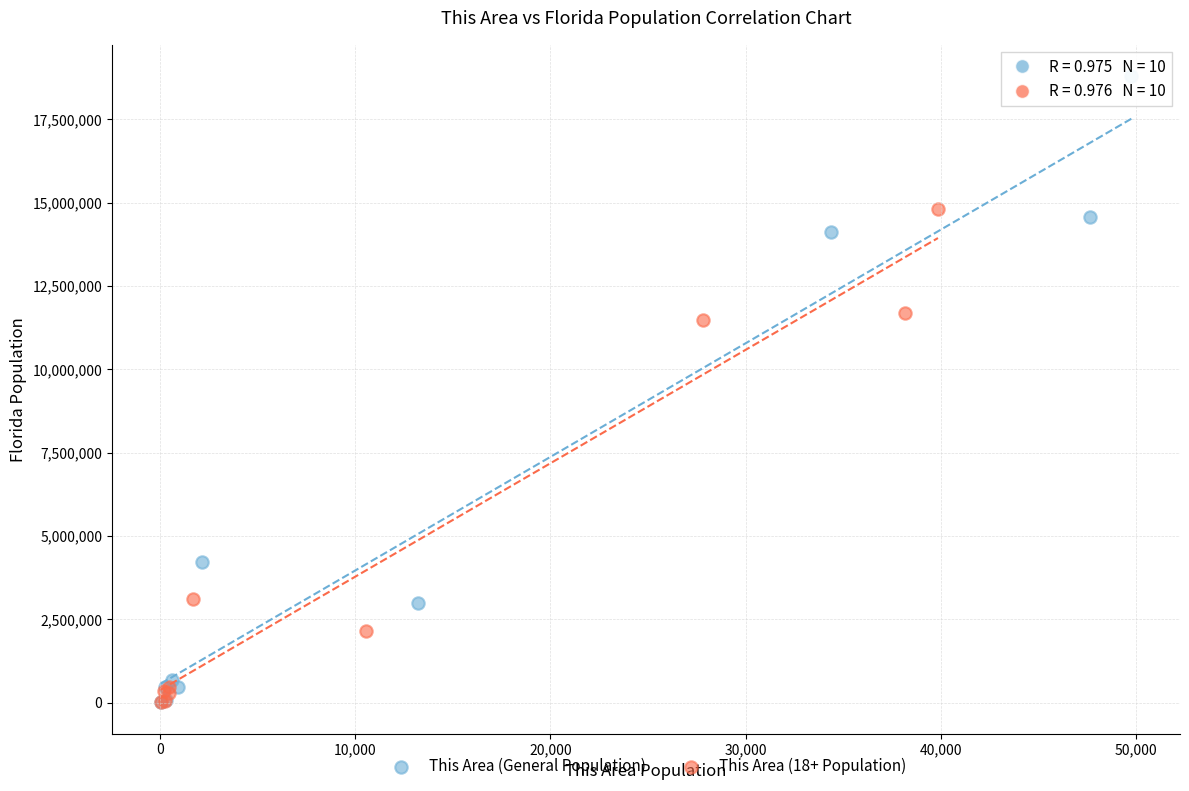

Which series contains the highest Y value?

This Area (General Population)